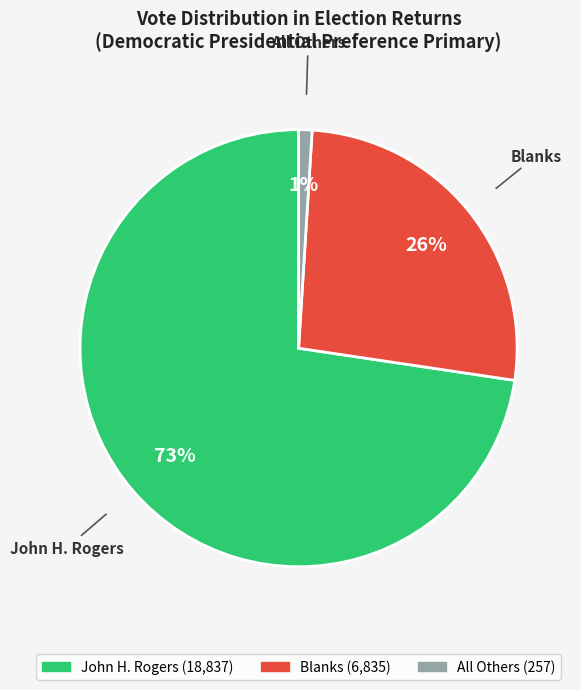

To the nearest percent, what is the average slice percentage?

33%